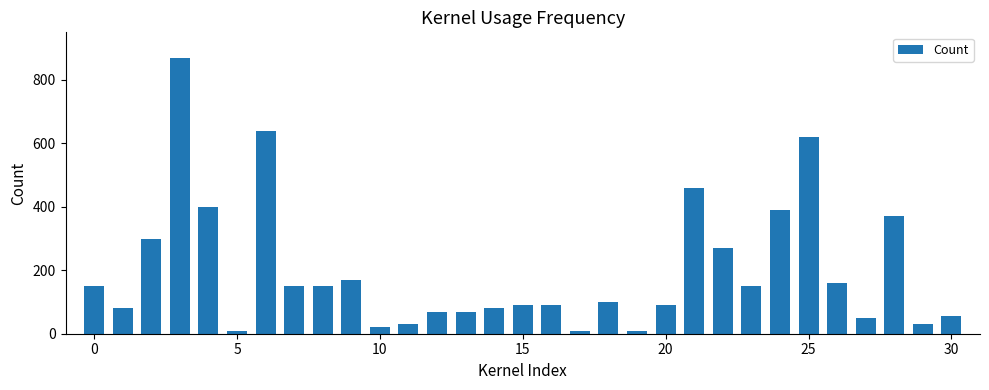

Reading left to right, what are all the values shown in this chart?

150	80	300	870	400	10	640	150	150	170	20	30	70	70	80	90	90	10	100	10	90	460	270	150	390	620	160	50	370	30	55